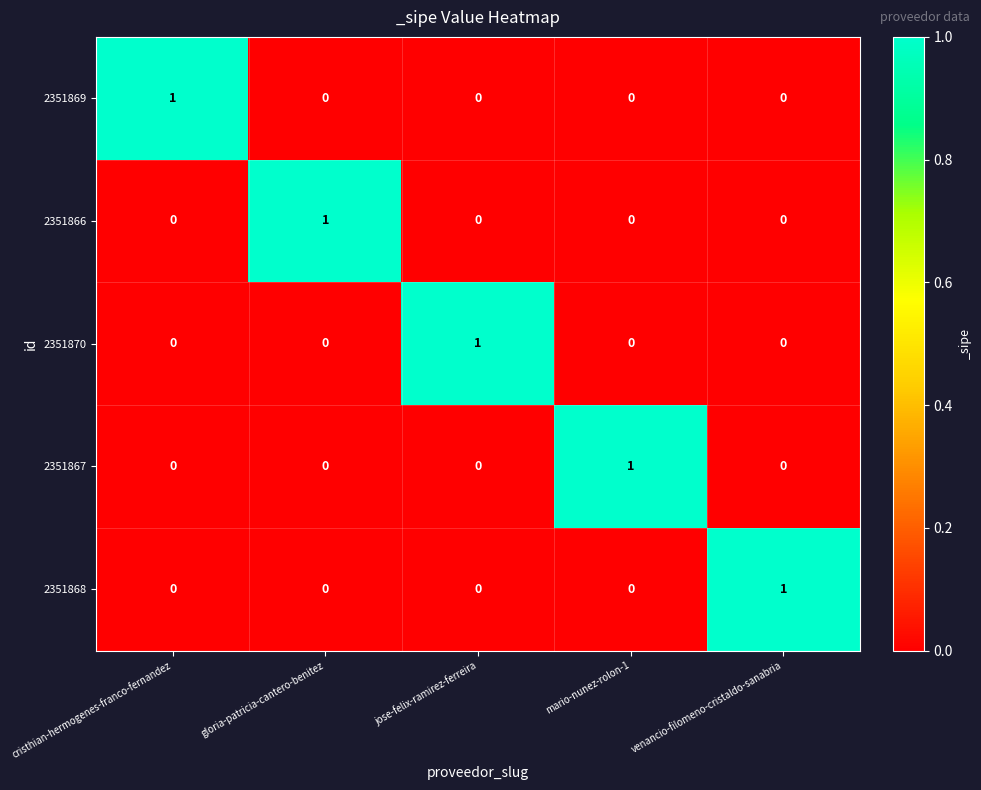

Is the value of 2351870 at gloria-patricia-cantero-benitez greater than the value of 2351866 at gloria-patricia-cantero-benitez?

No